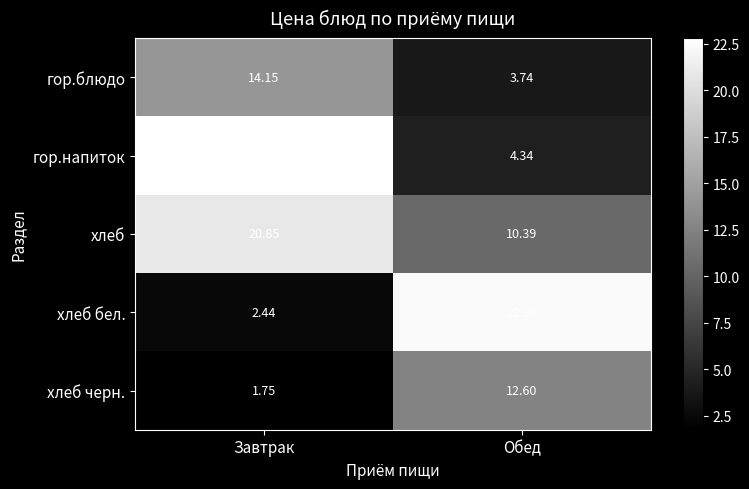

Which category has the highest value in the хлеб бел. series?

Обед